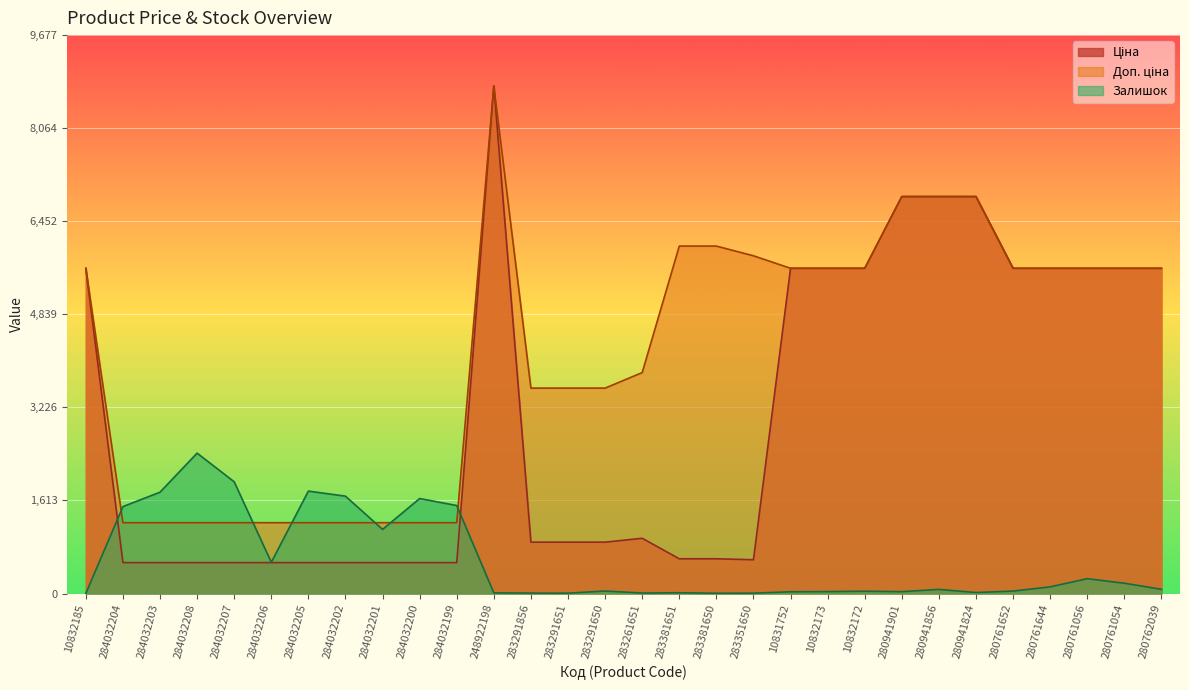

What is the difference between the maximum and minimum values in the Залишок series?

2432.0